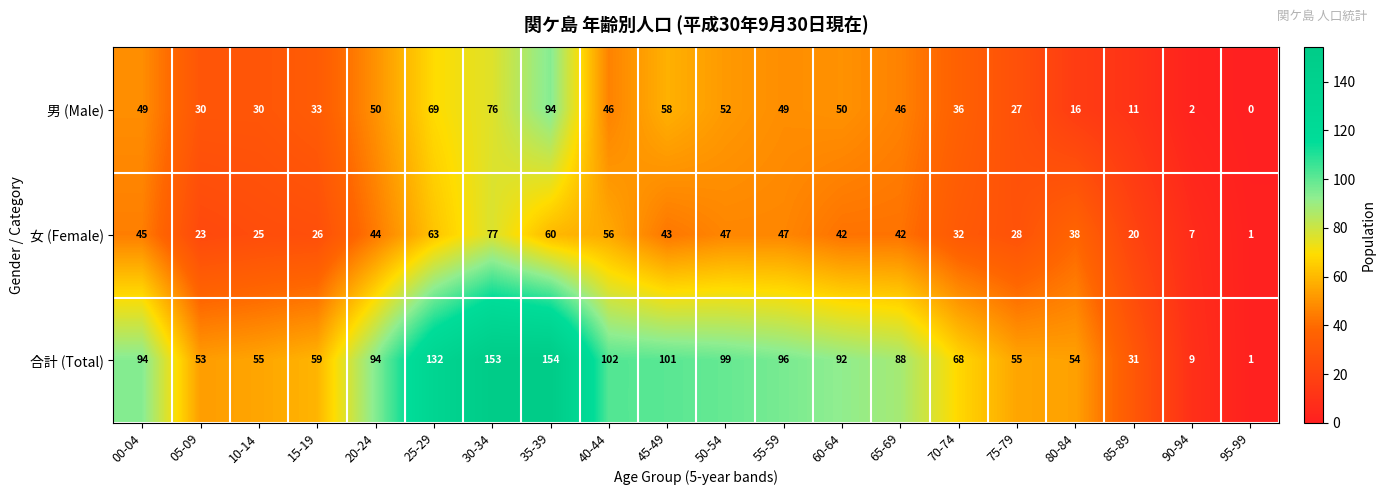

Which label corresponds to the smallest value in the chart?

95-99